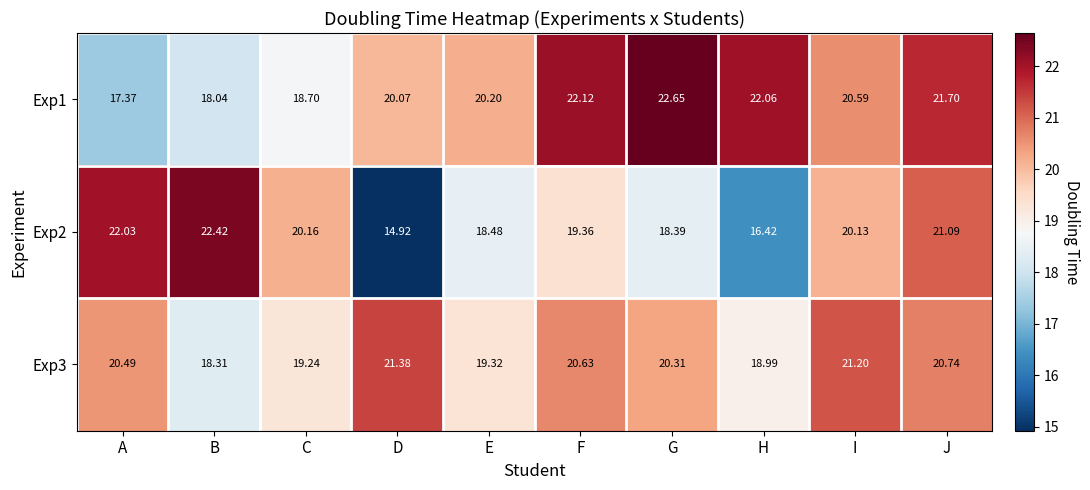

How many values in the Exp3 series exceed 20?

6